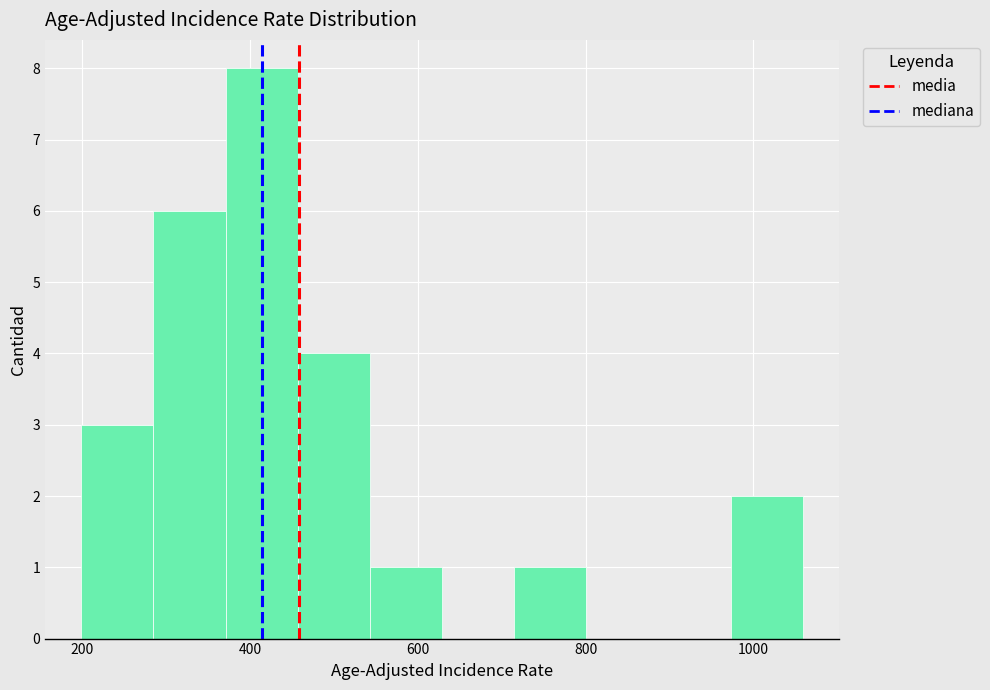

How tall is the bar that spans 720 to 800 on the x-axis? Neither the bar edges nor the heights are printed on the chart, so give them approximately, as read against the axes.

1